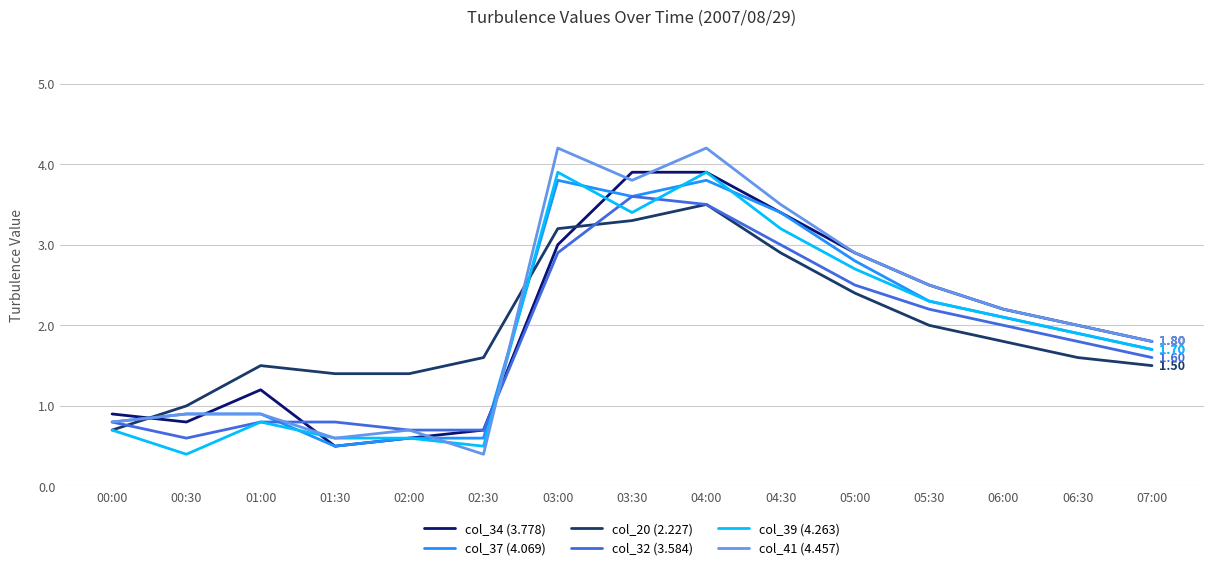

What is the spread (max minus min) of values at 04:30?

0.6